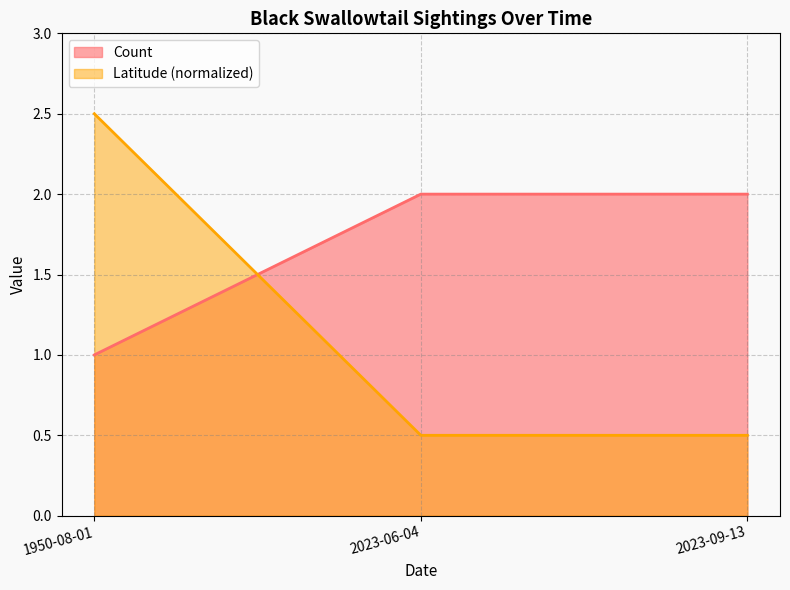

Which label corresponds to the smallest value in the chart?

2023-06-04